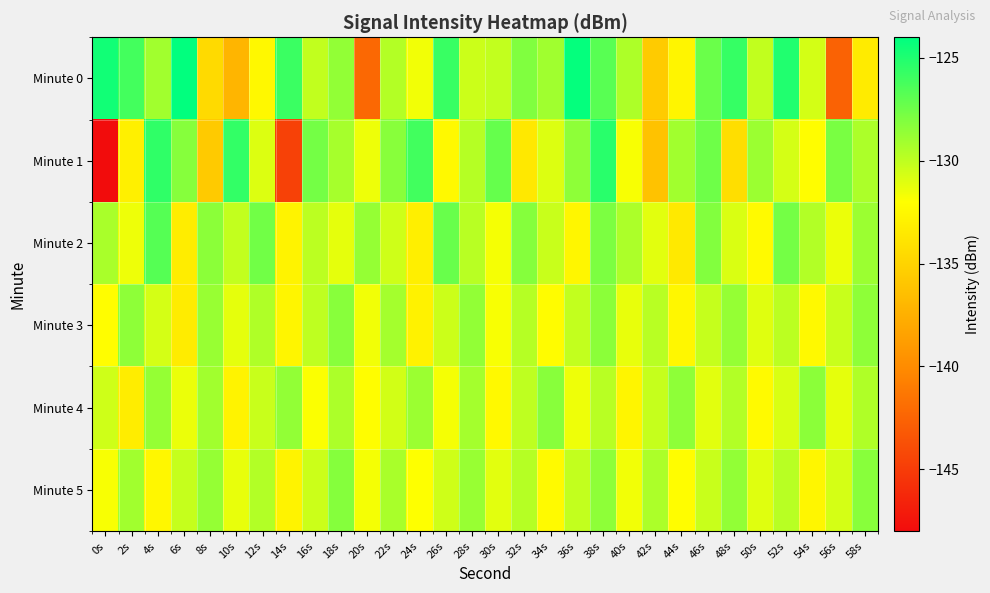

What is the difference between the highest and lowest values at 50s?

3.4